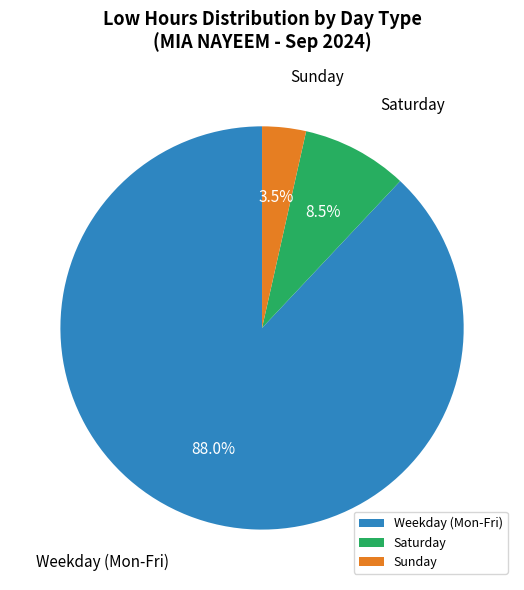

Rank the categories by value from lowest to highest.

Sunday, Saturday, Weekday (Mon-Fri)